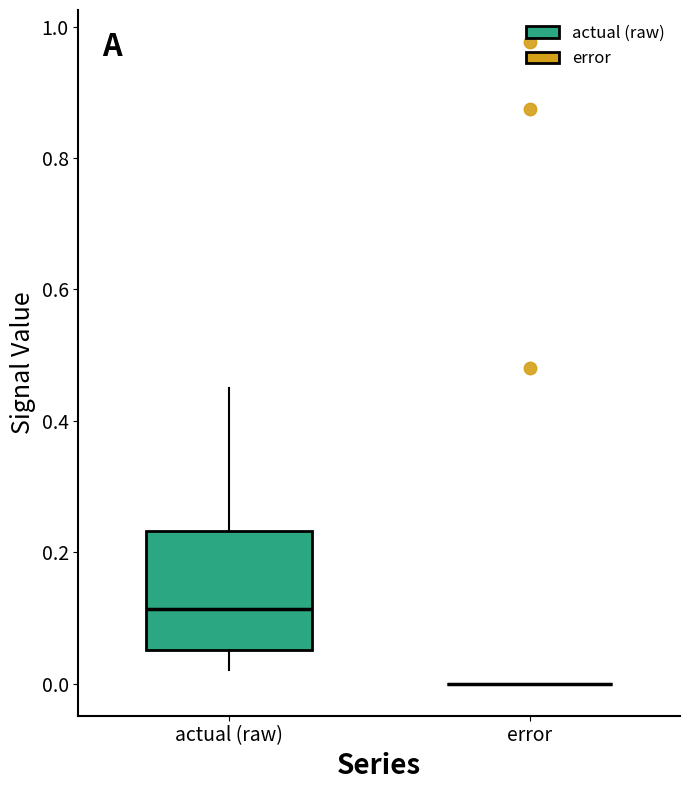

Reading left to right, transcribe this box plot: for each box, give where its median line is, the range the box spans, and where its two whiskers end, as read against the y-axis. The values are not printed on the chart, so give them approximately, as read against the axis.

actual (raw): median 0.12, box 0.06 to 0.24, whiskers 0.02 to 0.46
error: box collapsed to a line at 0.00, whiskers 0.00 to 0.00